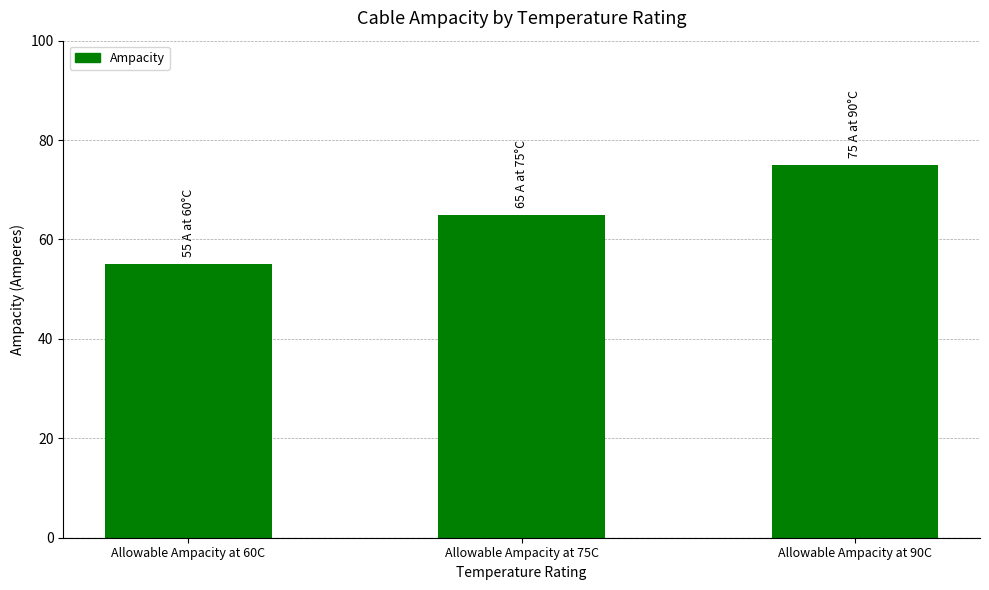

What is the label of the 3rd bar from the right?

Allowable Ampacity at 60C